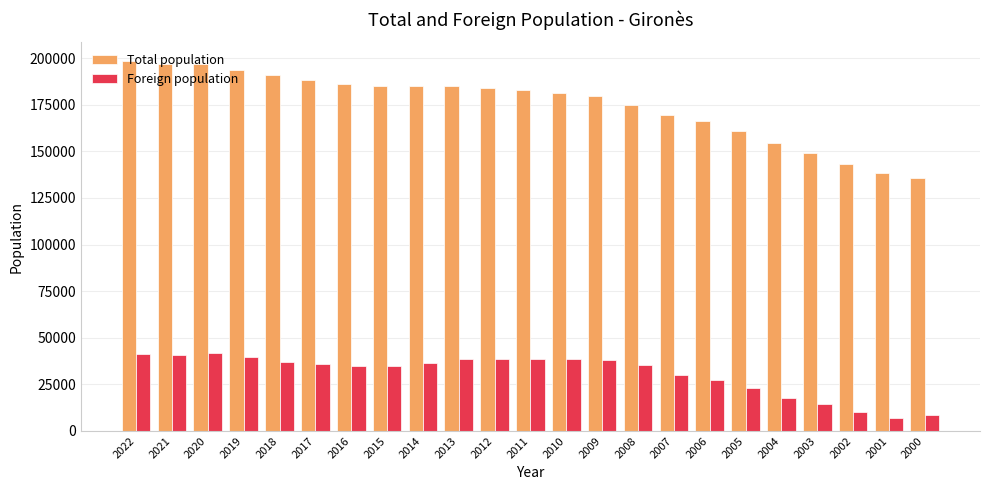

Between 2016 and 2002, which series saw the biggest shift?

Total population